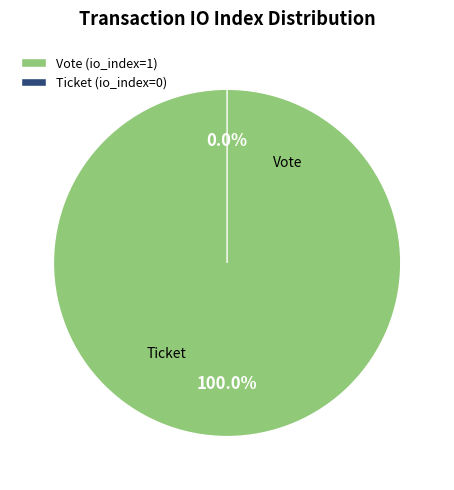

How many segments does this pie chart have?

2